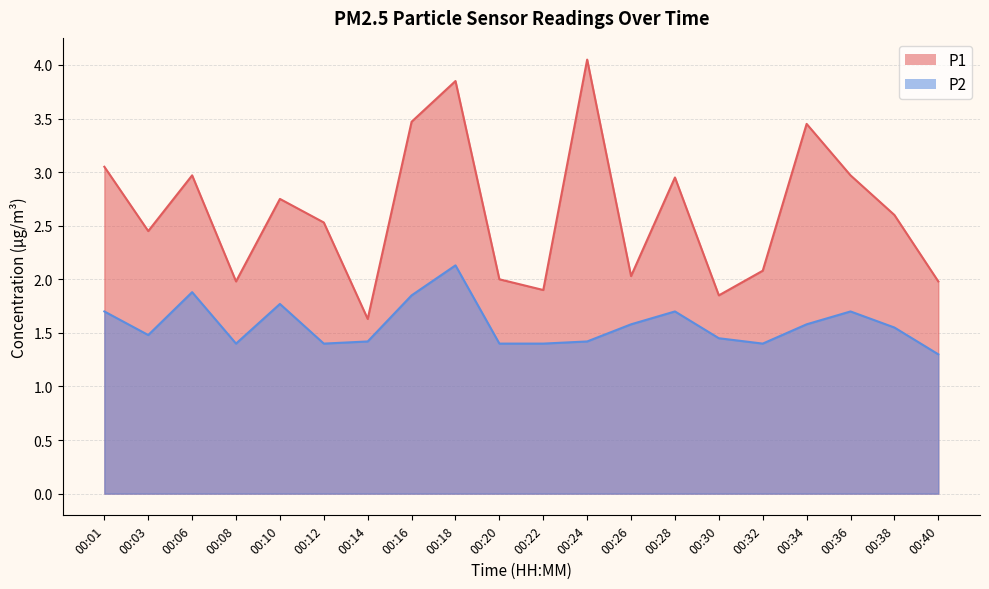

What is the minimum value shown in the chart?

1.3